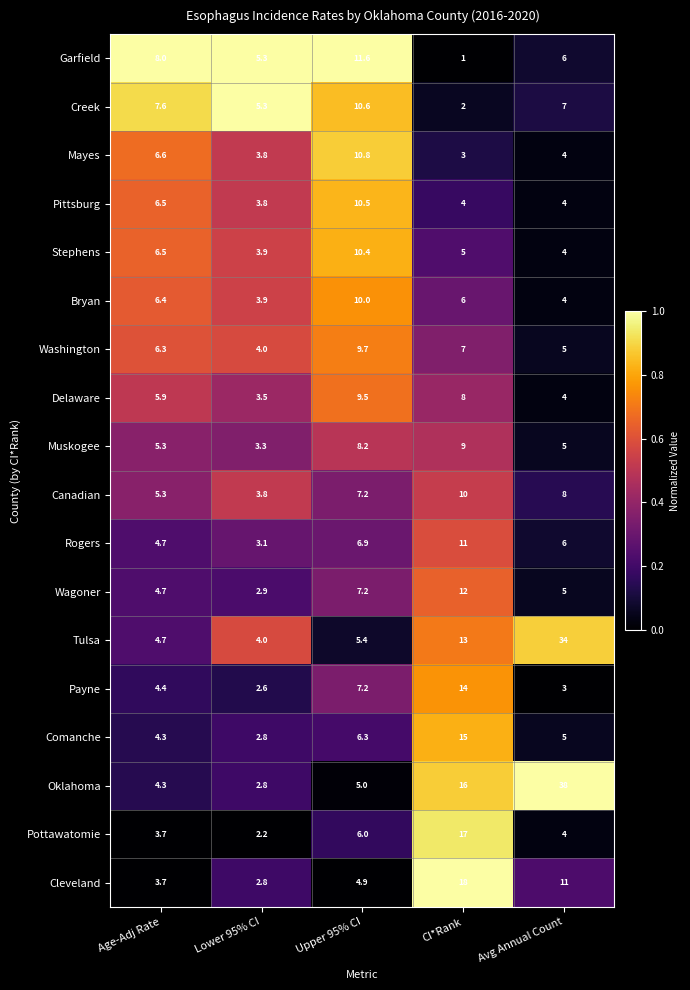

Which series changed the most between Upper 95% CI and Avg Annual Count?

Oklahoma